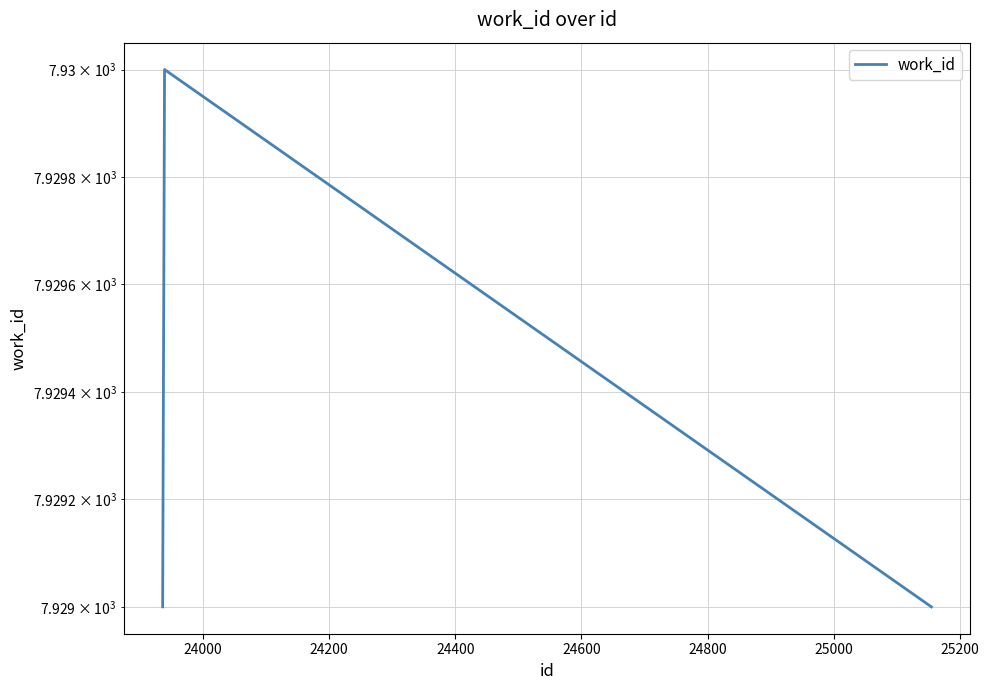

What is the sum of all values?

23788